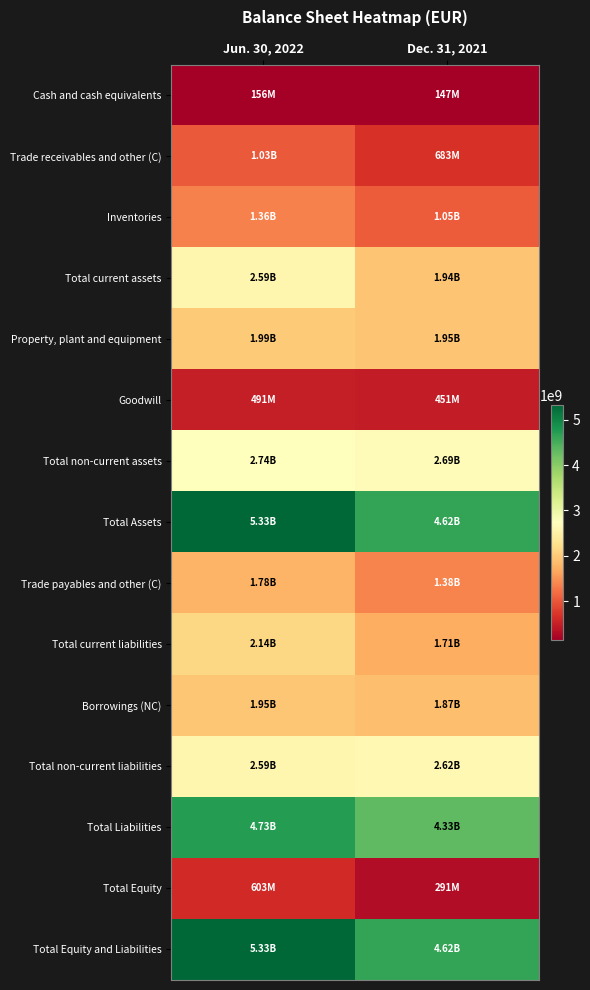

Reading left to right, transcribe all the data shown in this chart.

Cash and cash equivalents: Jun. 30, 2022=156000000	Dec. 31, 2021=147000000
Trade receivables and other (C): Jun. 30, 2022=1027000000	Dec. 31, 2021=683000000
Inventories: Jun. 30, 2022=1360000000	Dec. 31, 2021=1050000000
Total current assets: Jun. 30, 2022=2589000000	Dec. 31, 2021=1938000000
Property, plant and equipment: Jun. 30, 2022=1994000000	Dec. 31, 2021=1948000000
Goodwill: Jun. 30, 2022=491000000	Dec. 31, 2021=451000000
Total non-current assets: Jun. 30, 2022=2740000000	Dec. 31, 2021=2686000000
Total Assets: Jun. 30, 2022=5329000000	Dec. 31, 2021=4624000000
Trade payables and other (C): Jun. 30, 2022=1784000000	Dec. 31, 2021=1377000000
Total current liabilities: Jun. 30, 2022=2140000000	Dec. 31, 2021=1714000000
Borrowings (NC): Jun. 30, 2022=1949000000	Dec. 31, 2021=1871000000
Total non-current liabilities: Jun. 30, 2022=2586000000	Dec. 31, 2021=2619000000
Total Liabilities: Jun. 30, 2022=4726000000	Dec. 31, 2021=4333000000
Total Equity: Jun. 30, 2022=603000000	Dec. 31, 2021=291000000
Total Equity and Liabilities: Jun. 30, 2022=5329000000	Dec. 31, 2021=4624000000